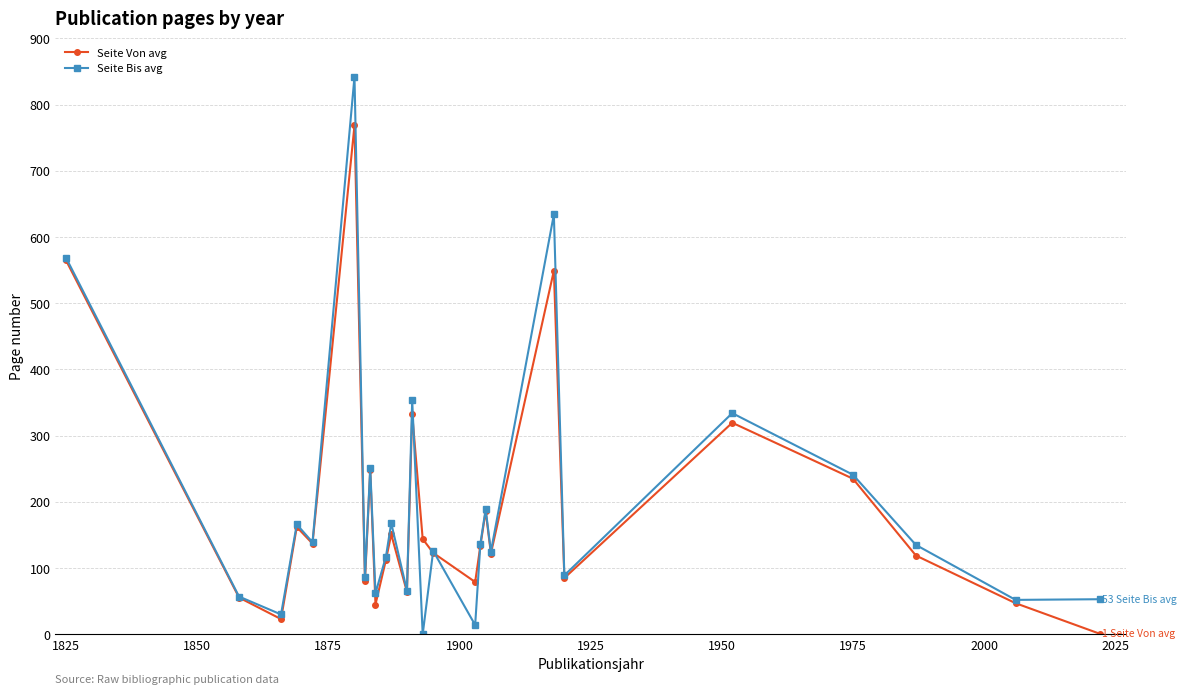

How many lines are shown in the chart?

2